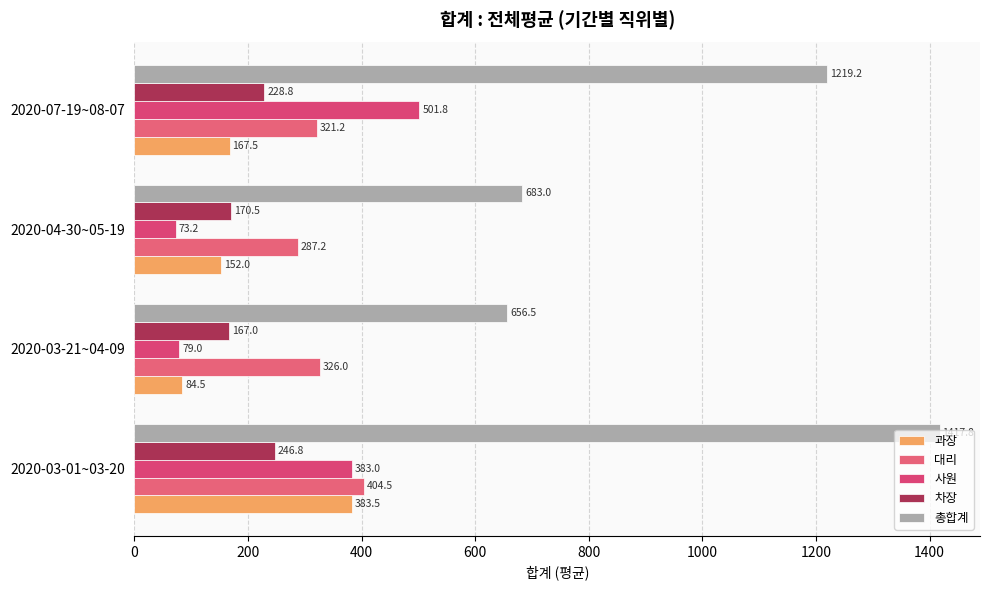

At which label does 총합계 reach its minimum?

2020-03-21~04-09